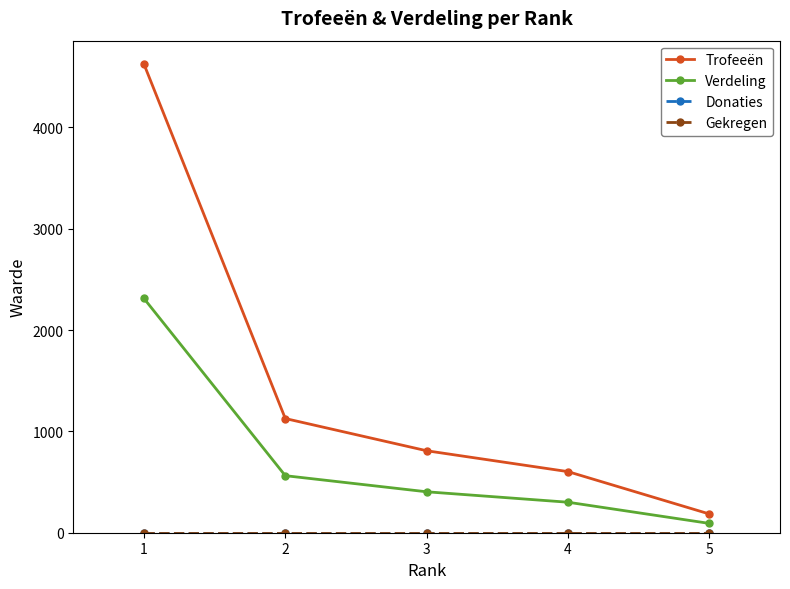

True or false: Trofeeën has more than 1 interior local peaks.

False